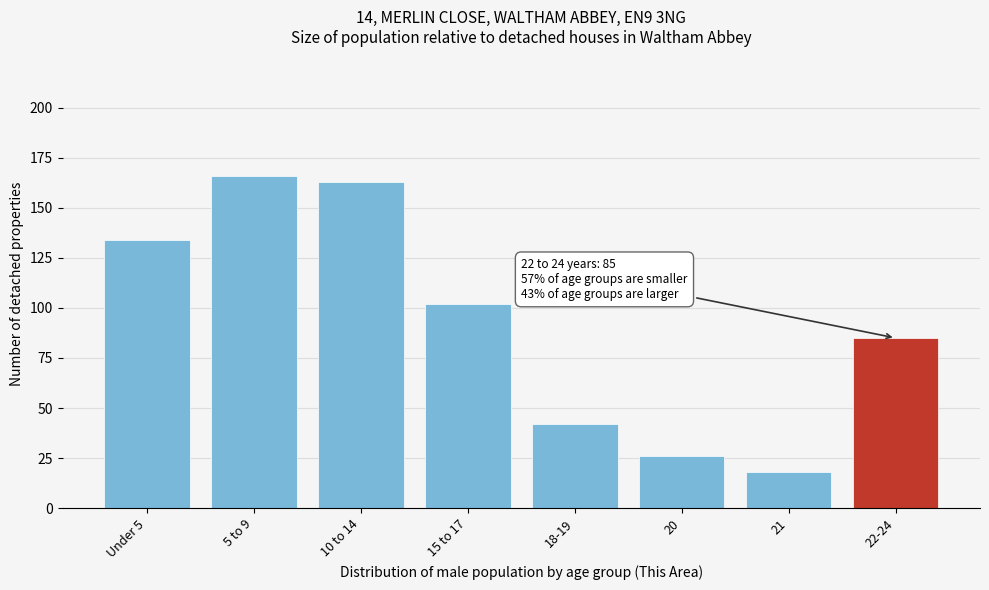

Reading left to right, transcribe all the data shown in this chart.

134	166	163	102	42	26	18	85